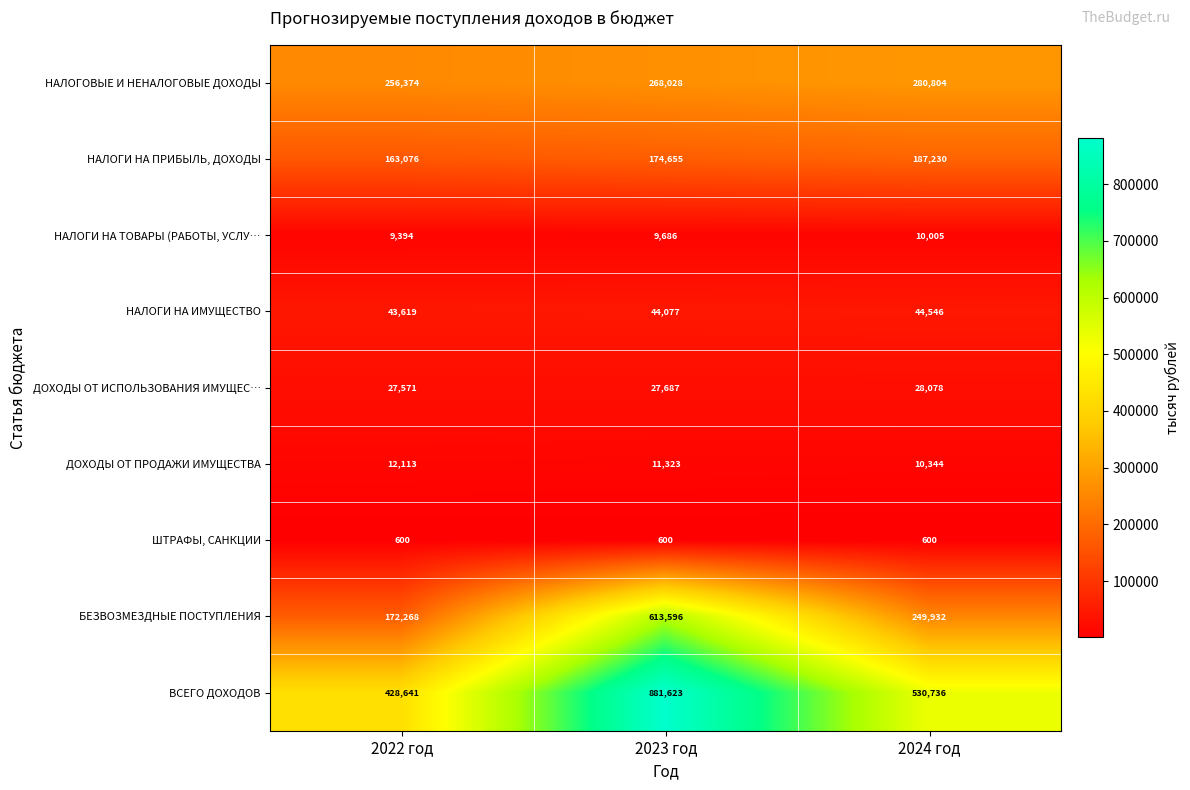

Reading left to right, extract all data points from this chart.

НАЛОГОВЫЕ И НЕНАЛОГОВЫЕ ДОХОДЫ: 256374	268028	280804
НАЛОГИ НА ПРИБЫЛЬ, ДОХОДЫ: 163076	174655	187230
НАЛОГИ НА ТОВАРЫ (РАБОТЫ, УСЛУ…: 9394	9686	10005
НАЛОГИ НА ИМУЩЕСТВО: 43619	44077	44546
ДОХОДЫ ОТ ИСПОЛЬЗОВАНИЯ ИМУЩЕС…: 27571	27687	28078
ДОХОДЫ ОТ ПРОДАЖИ ИМУЩЕСТВА: 12113	11323	10344
ШТРАФЫ, САНКЦИИ: 600	600	600
БЕЗВОЗМЕЗДНЫЕ ПОСТУПЛЕНИЯ: 172268	613596	249932
ВСЕГО ДОХОДОВ: 428641	881623	530736